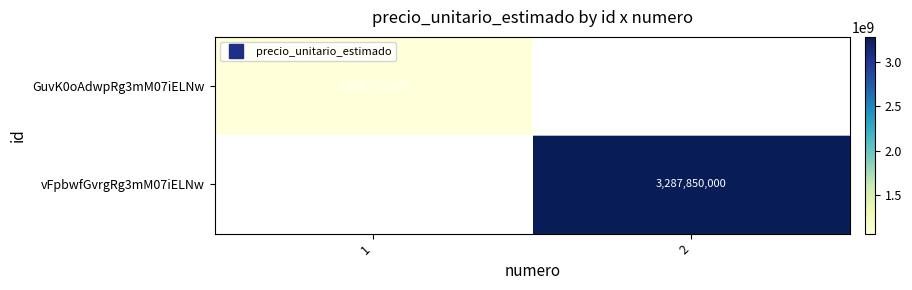

Which series has the largest total across all categories?

vFpbwfGvrgRg3mM07iELNw